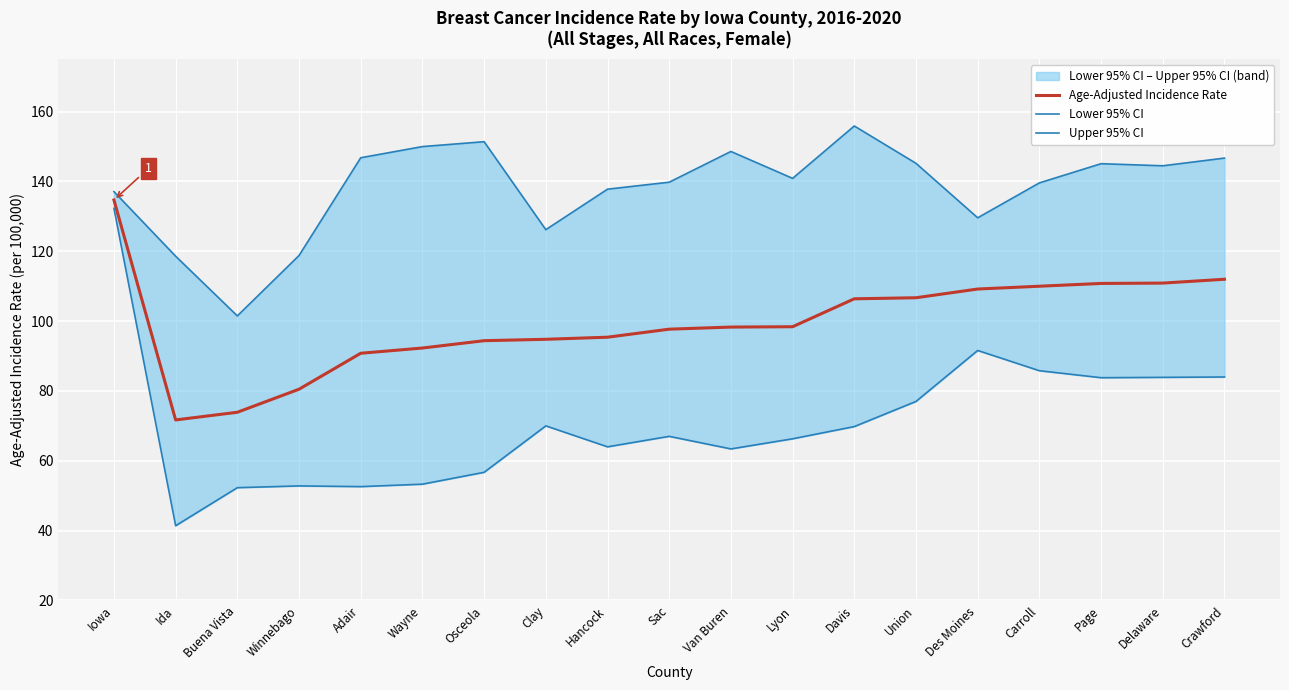

True or false: Upper 95% CI and Age-Adjusted Incidence Rate cross at least once.

False